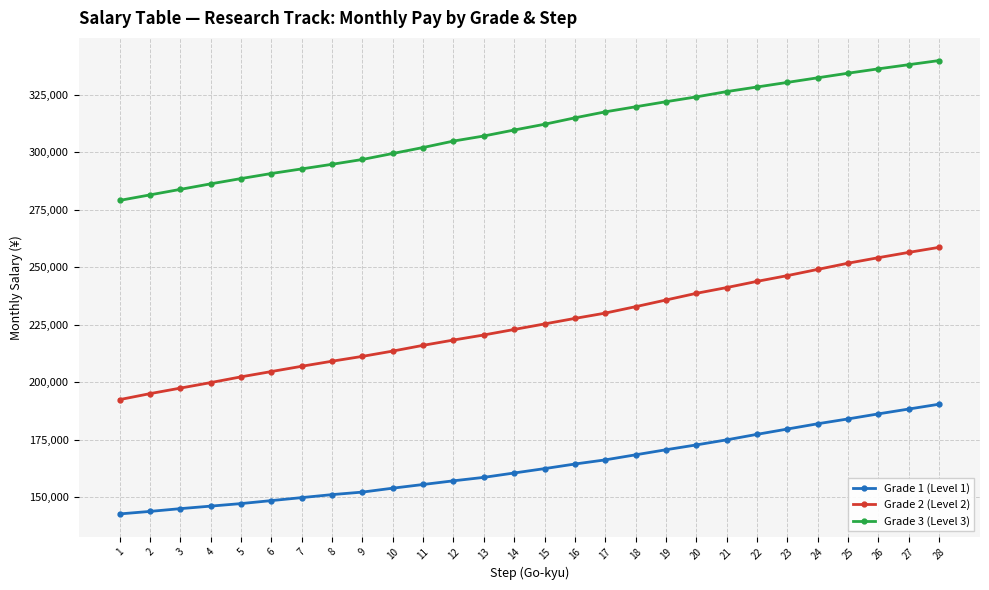

Where is Grade 3 (Level 3) nearest to the value 309500?

14